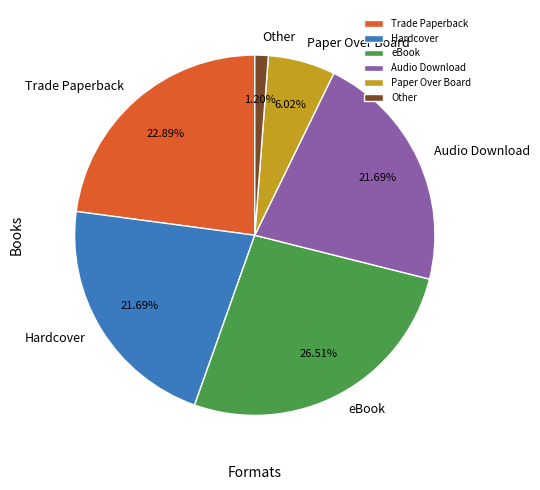

How many slices are in this pie chart?

6